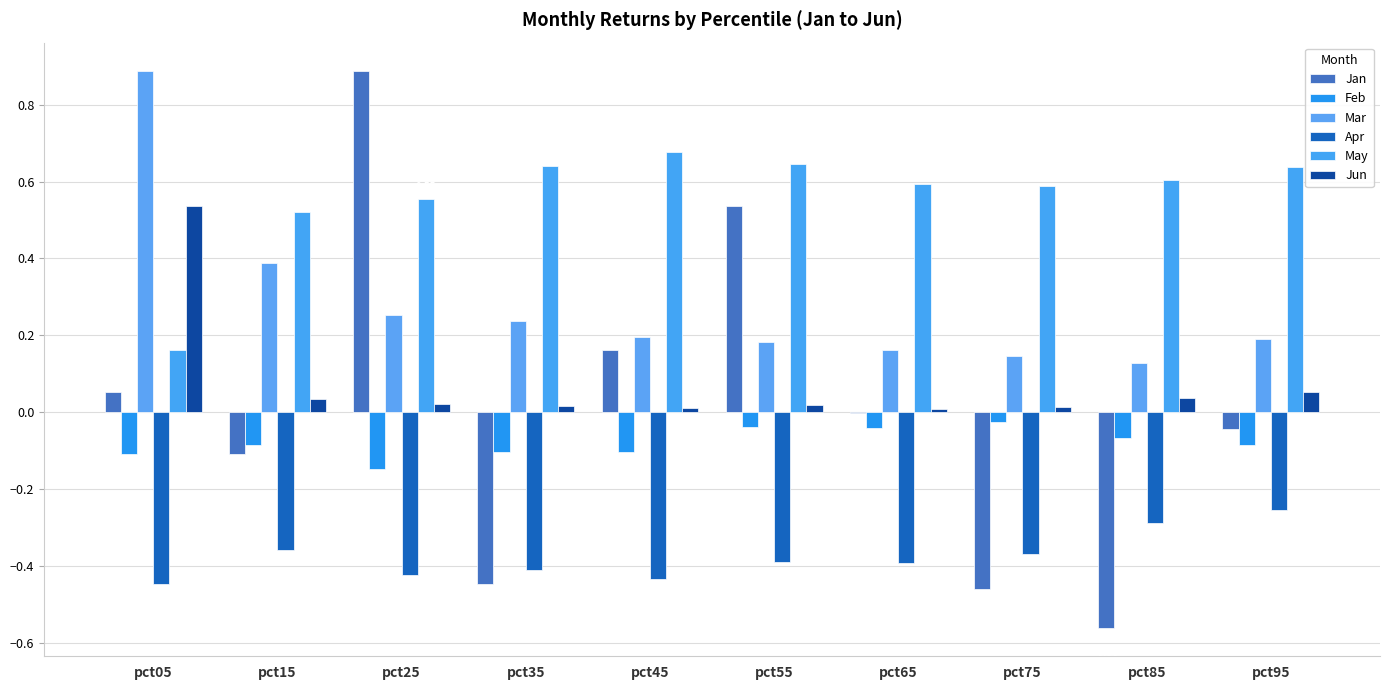

What is the value of the May bar at the 10th from the left?

0.6